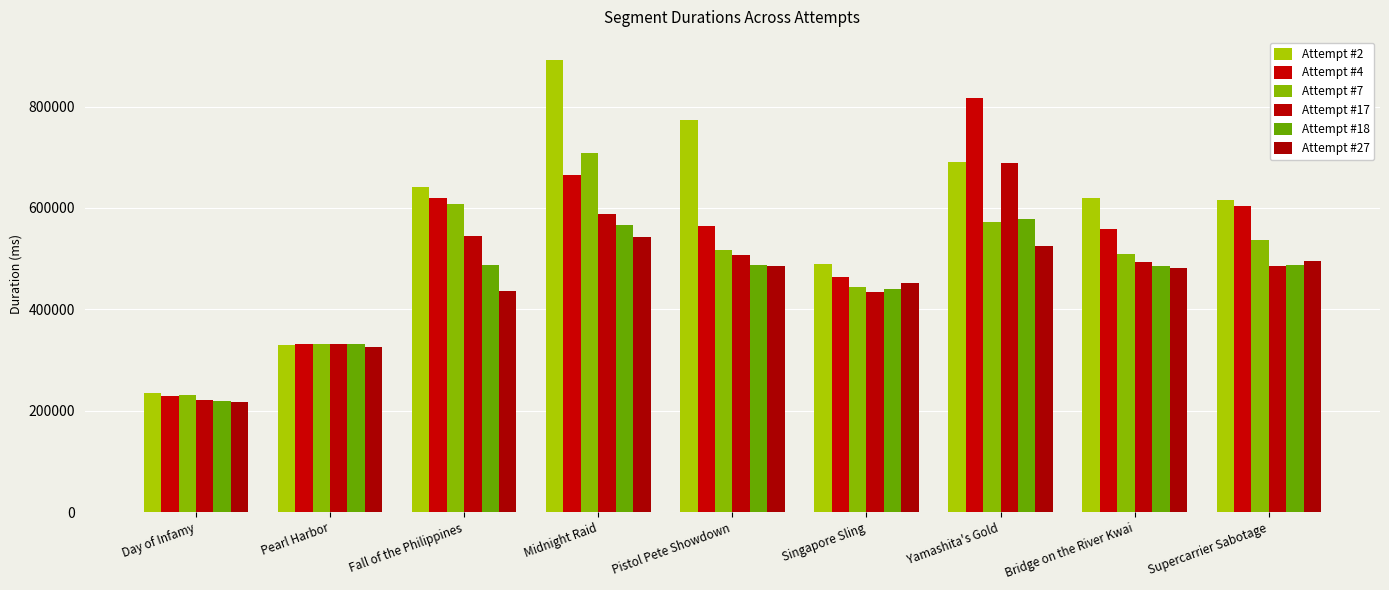

What is the sum of the Attempt #18 values at Pistol Pete Showdown and Yamashita's Gold?

1066215